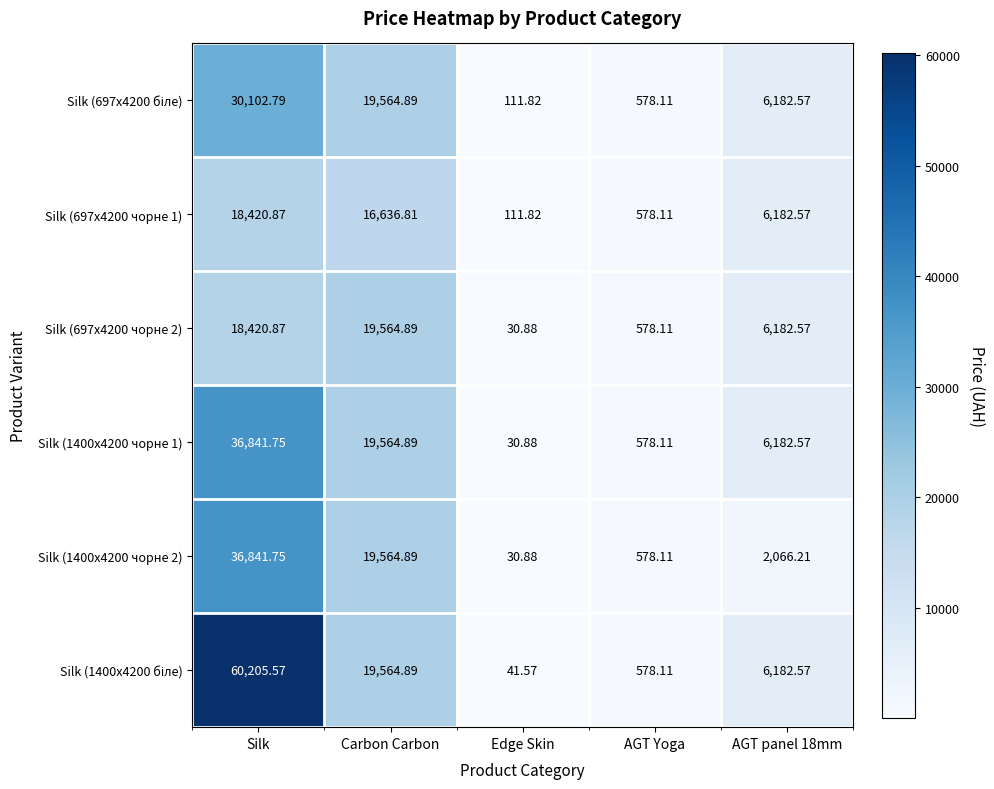

Where is Silk (1400x4200 чорне 2) nearest to the value 18436?

Carbon Carbon